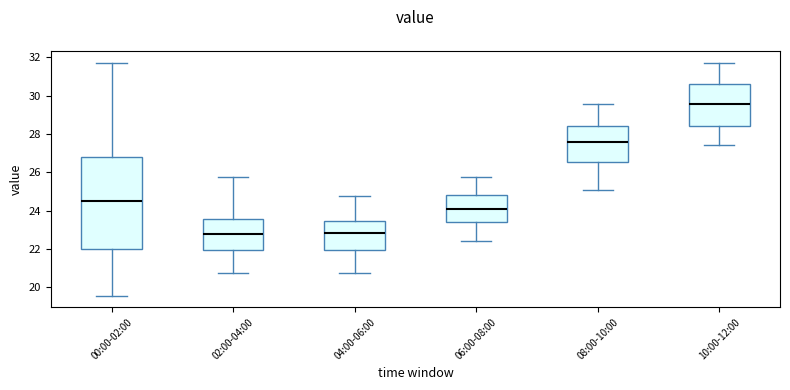

Where does the lower whisker of the box for 10:00-12:00 end on the y-axis? The values are not printed on the chart, so give them approximately, as read against the axis.

27.4